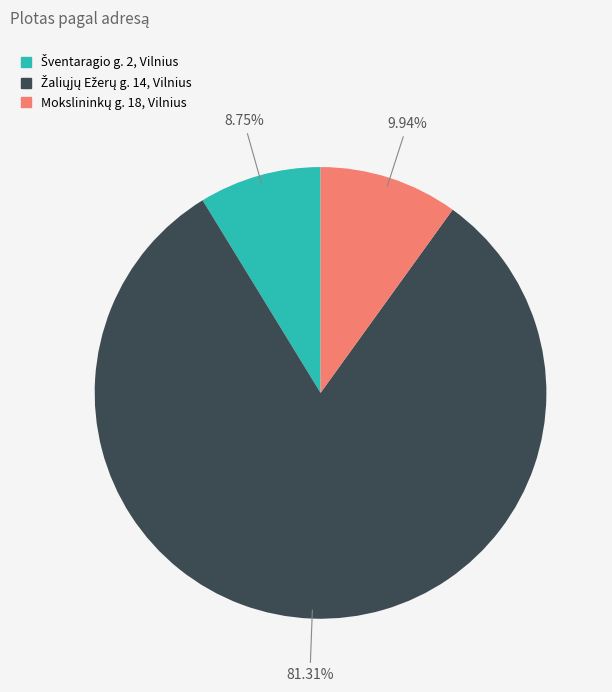

Is there any slice that represents more than half of the pie?

Yes